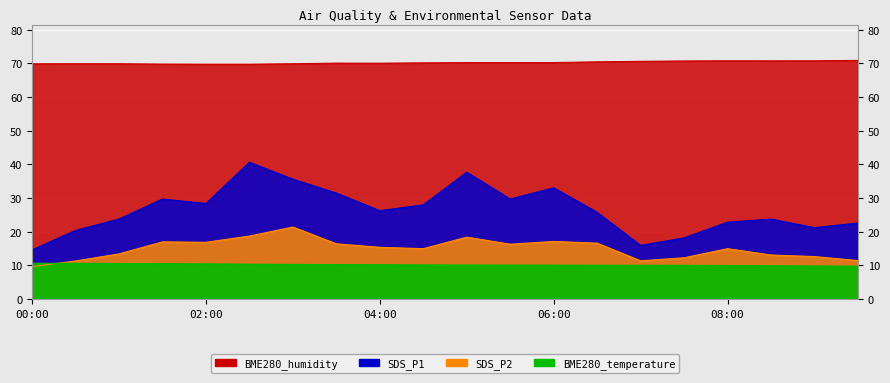

Reading right to left, what are all the values shown in this chart?

SDS_P1: 09:30=22.6	09:00=21.2	08:30=23.8	08:00=22.9	07:30=18.2	07:00=15.9	06:30=25.8	06:00=33.0	05:30=29.7	05:00=37.7	04:30=28.0	04:00=26.2	03:30=31.5	03:00=35.6	02:30=40.6	02:00=28.4	01:30=29.7	01:00=23.8	00:30=20.4	00:00=14.6
SDS_P2: 09:30=11.4	09:00=12.6	08:30=13.1	08:00=15.0	07:30=12.3	07:00=11.4	06:30=16.6	06:00=17.1	05:30=16.3	05:00=18.4	04:30=15.0	04:00=15.4	03:30=16.4	03:00=21.4	02:30=18.7	02:00=16.9	01:30=17.0	01:00=13.4	00:30=11.3	00:00=9.7
BME280_temperature: 09:30=9.8	09:00=9.8	08:30=9.9	08:00=10.0	07:30=10.0	07:00=10.0	06:30=10.1	06:00=10.1	05:30=10.1	05:00=10.1	04:30=10.2	04:00=10.2	03:30=10.3	03:00=10.3	02:30=10.4	02:00=10.5	01:30=10.5	01:00=10.6	00:30=10.6	00:00=10.7
BME280_humidity: 09:30=70.9	09:00=70.8	08:30=70.7	08:00=70.8	07:30=70.7	07:00=70.6	06:30=70.4	06:00=70.2	05:30=70.2	05:00=70.2	04:30=70.1	04:00=70.0	03:30=70.1	03:00=69.9	02:30=69.8	02:00=69.8	01:30=69.8	01:00=69.9	00:30=69.9	00:00=69.9